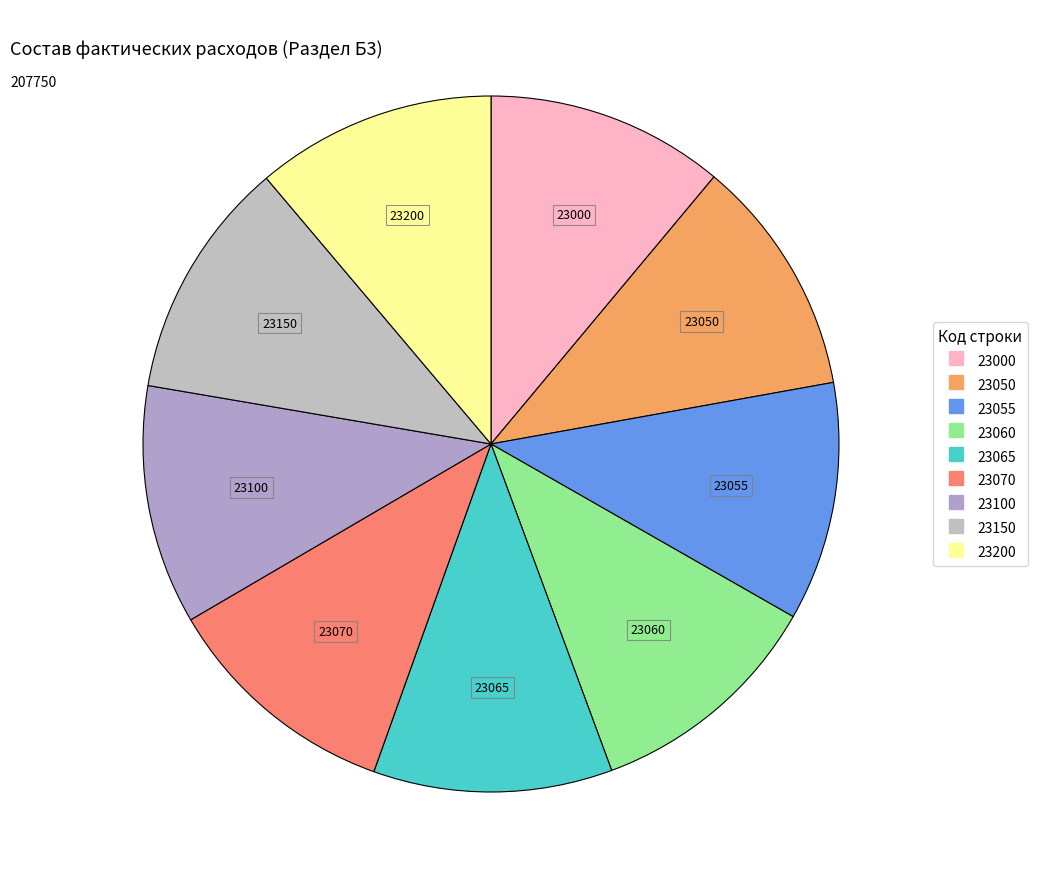

Is the sum of 23070 and 23050 greater than half?

No